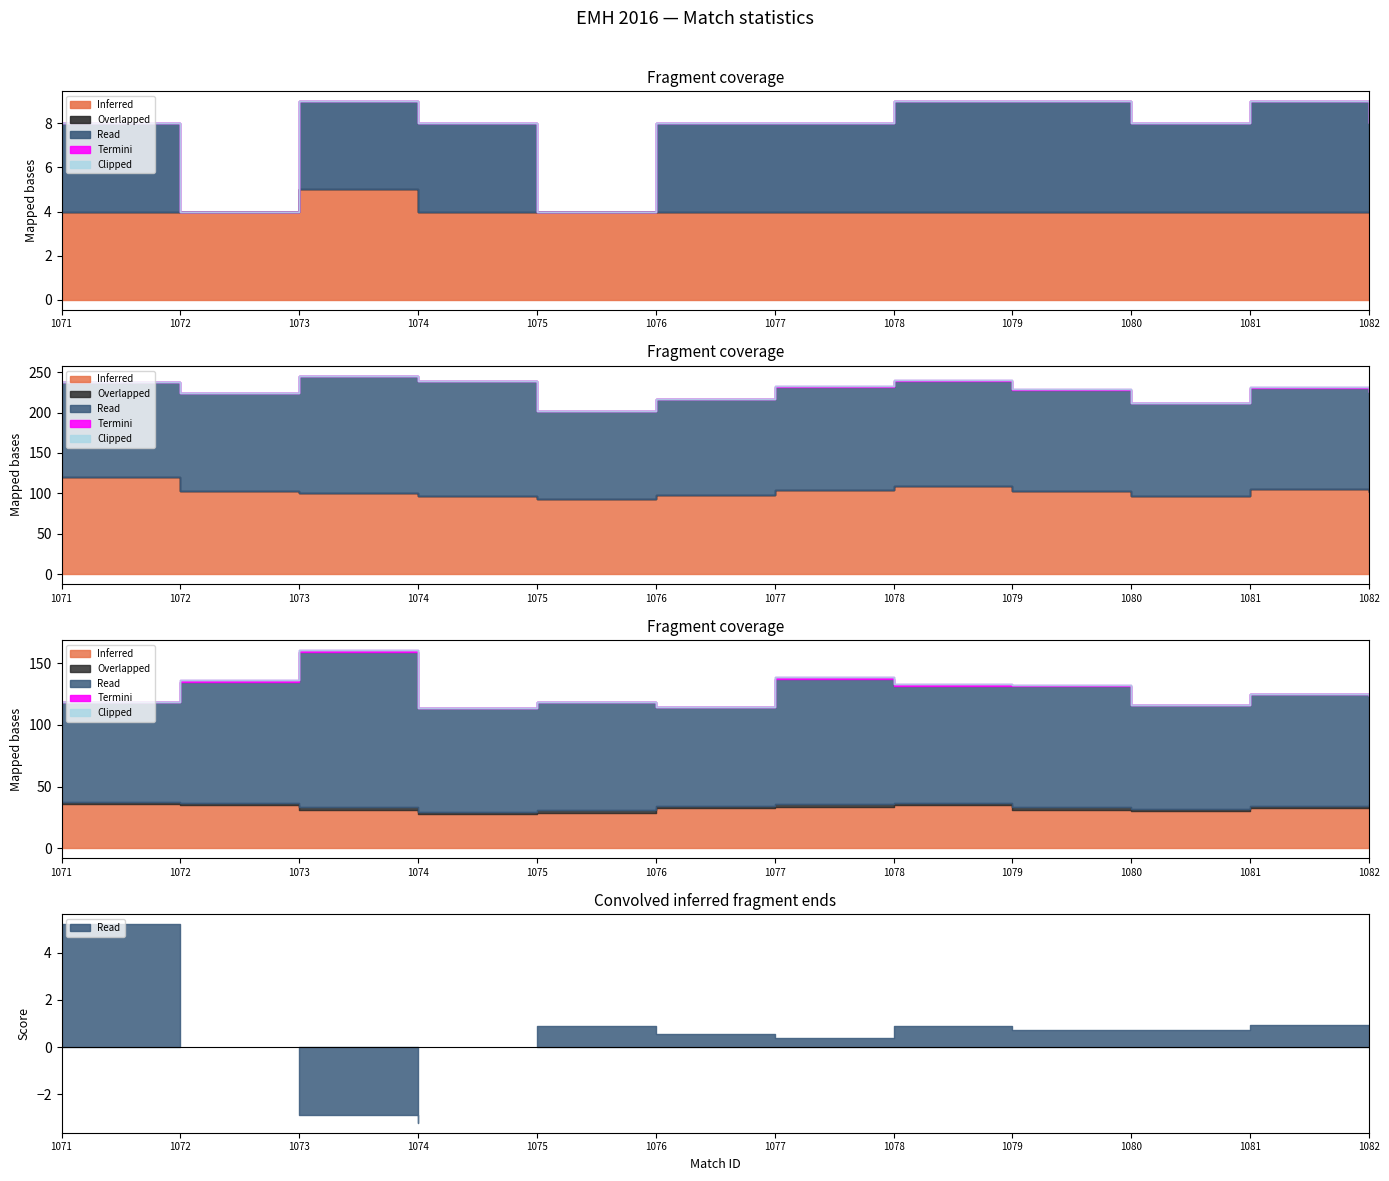

True or false: Inferred and Termini cross at least once.

False